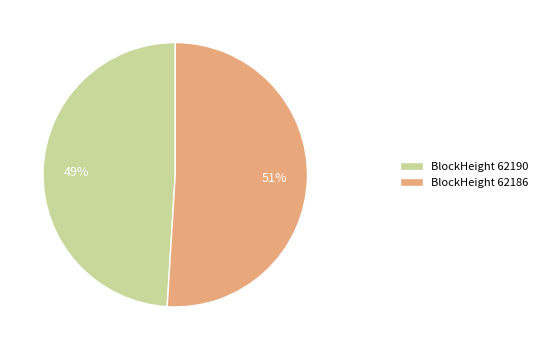

How many segments does this pie chart have?

2